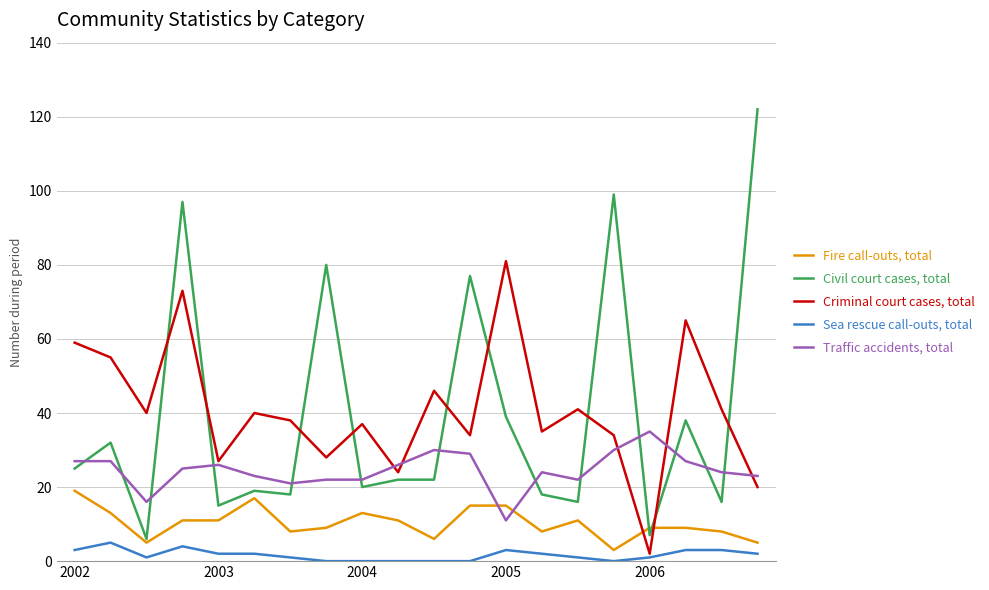

Which series has the widest spread of values?

Civil court cases, total